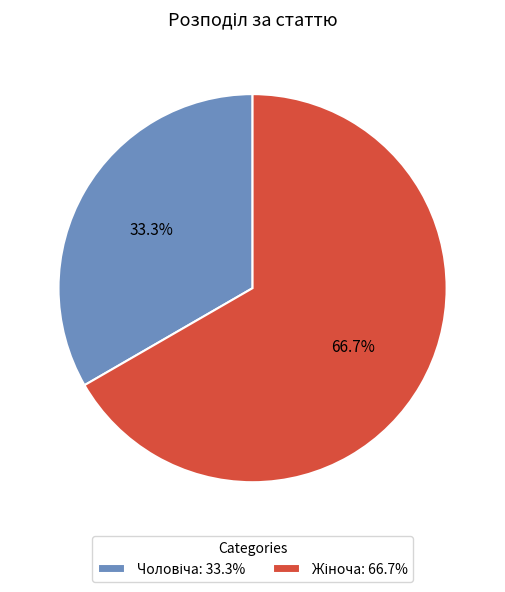

Is there any slice that represents more than half of the pie?

Yes